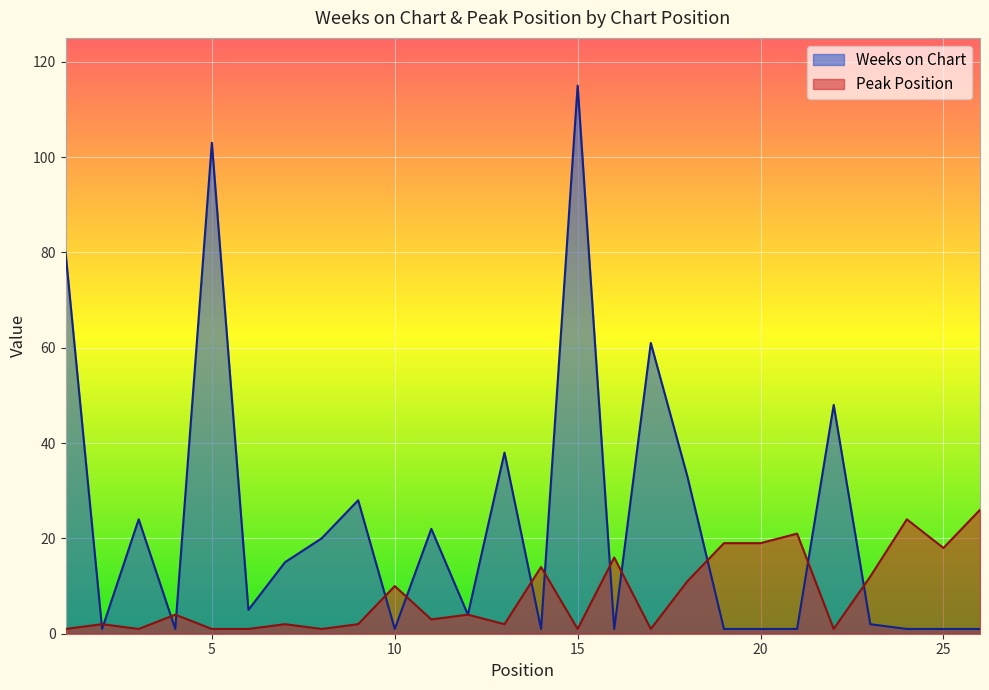

What is the value of the Weeks on Chart point at the 13th from the left?

38